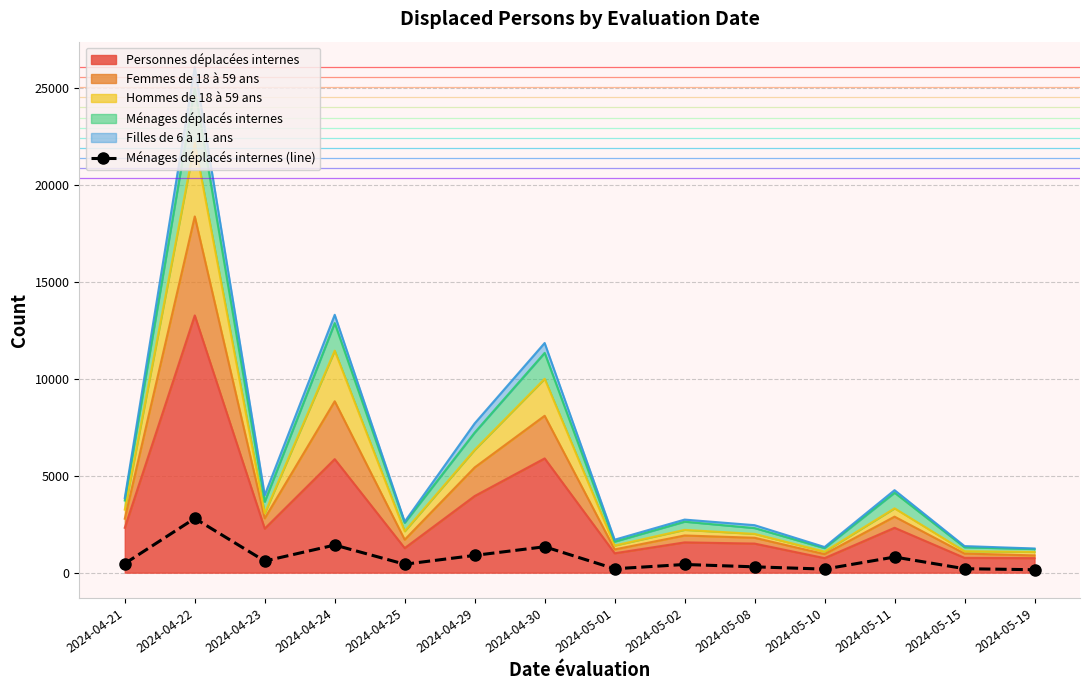

At which label does the data first exceed 469?

2024-04-22